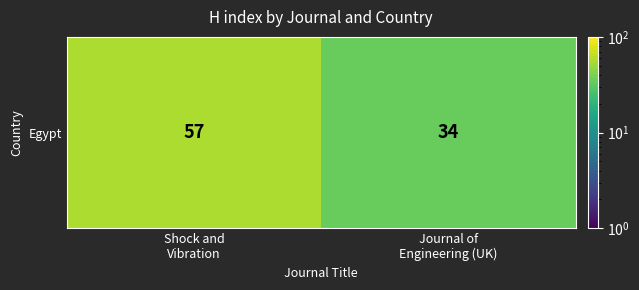

What is the difference between the maximum and minimum values?

23